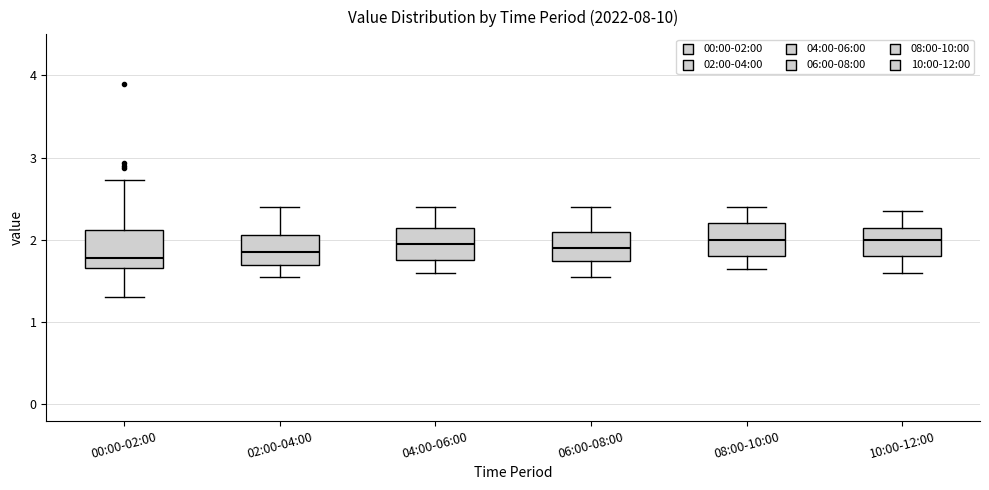

Where does the upper whisker of the box for 10:00-12:00 end on the y-axis? The values are not printed on the chart, so give them approximately, as read against the axis.

2.4